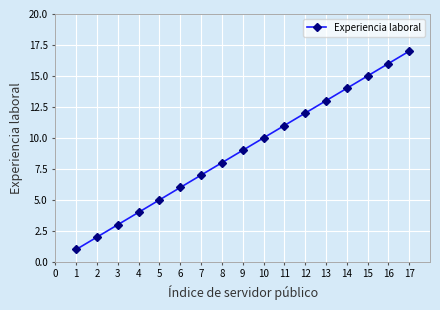

List the labels in order of value, smallest first.

1, 2, 3, 4, 5, 6, 7, 8, 9, 10, 11, 12, 13, 14, 15, 16, 17